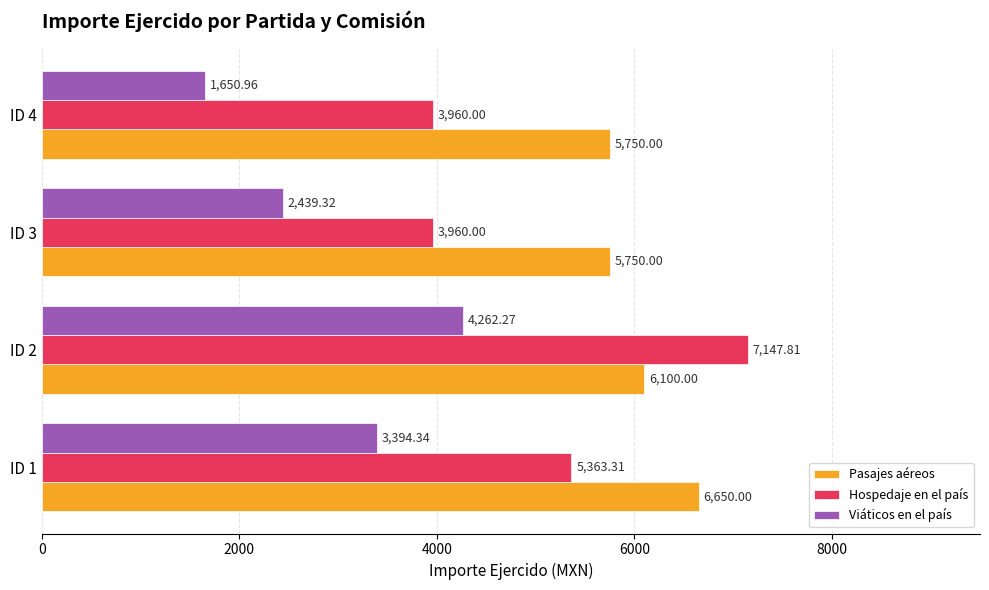

How many data points in Viáticos en el país are less than 3394?

2